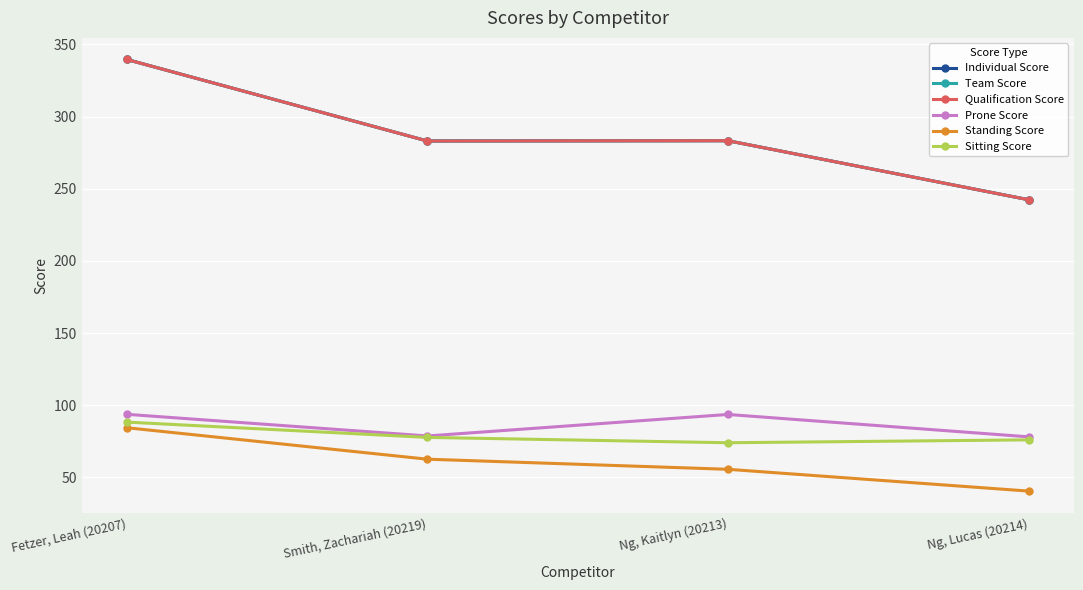

What is the label of the 4th point from the left?

Ng, Lucas (20214)